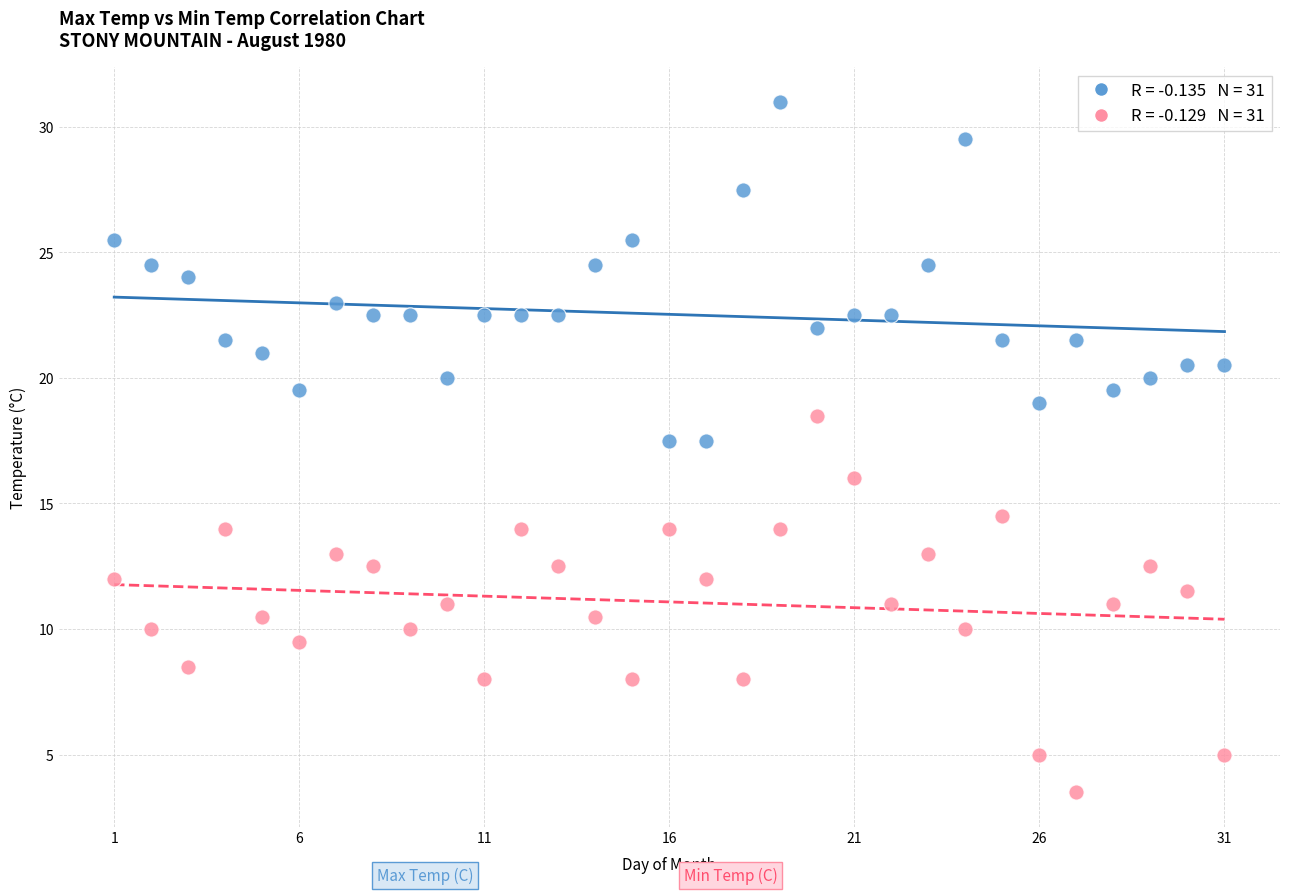

Across all data points, what is the range of Y values (max minus min)?

27.5